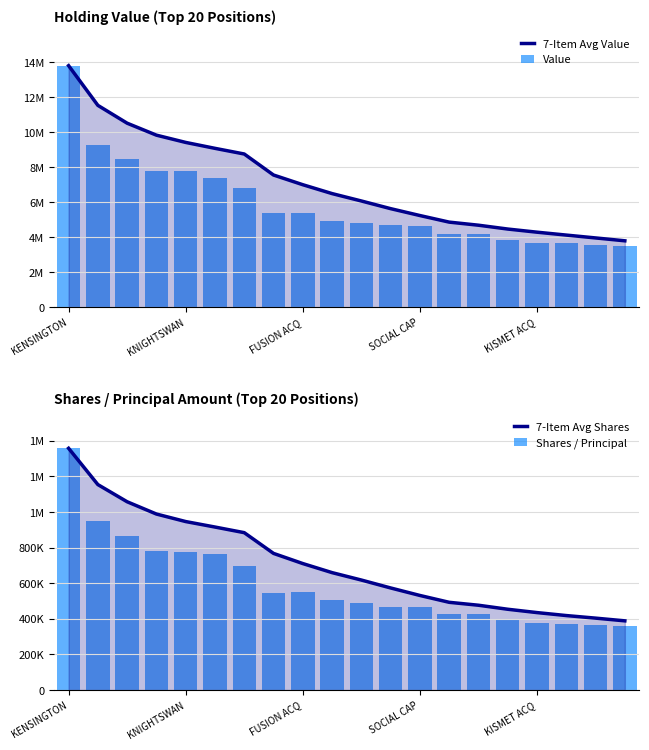

How many groups of bars are there?

20